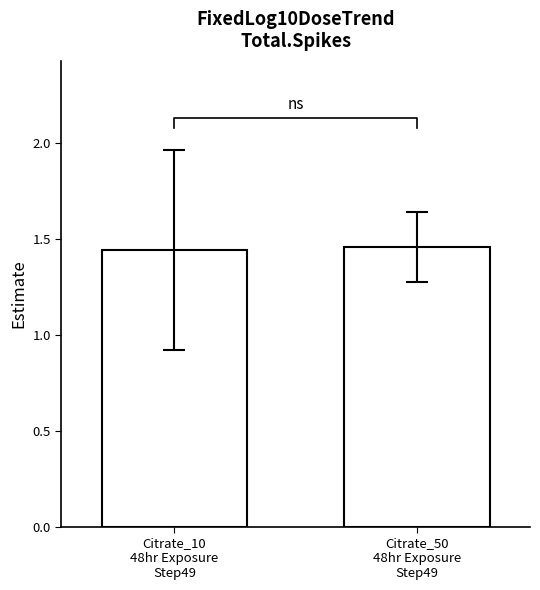

At which label is the value closest to 1?

Citrate_10
48hr Exposure
Step49